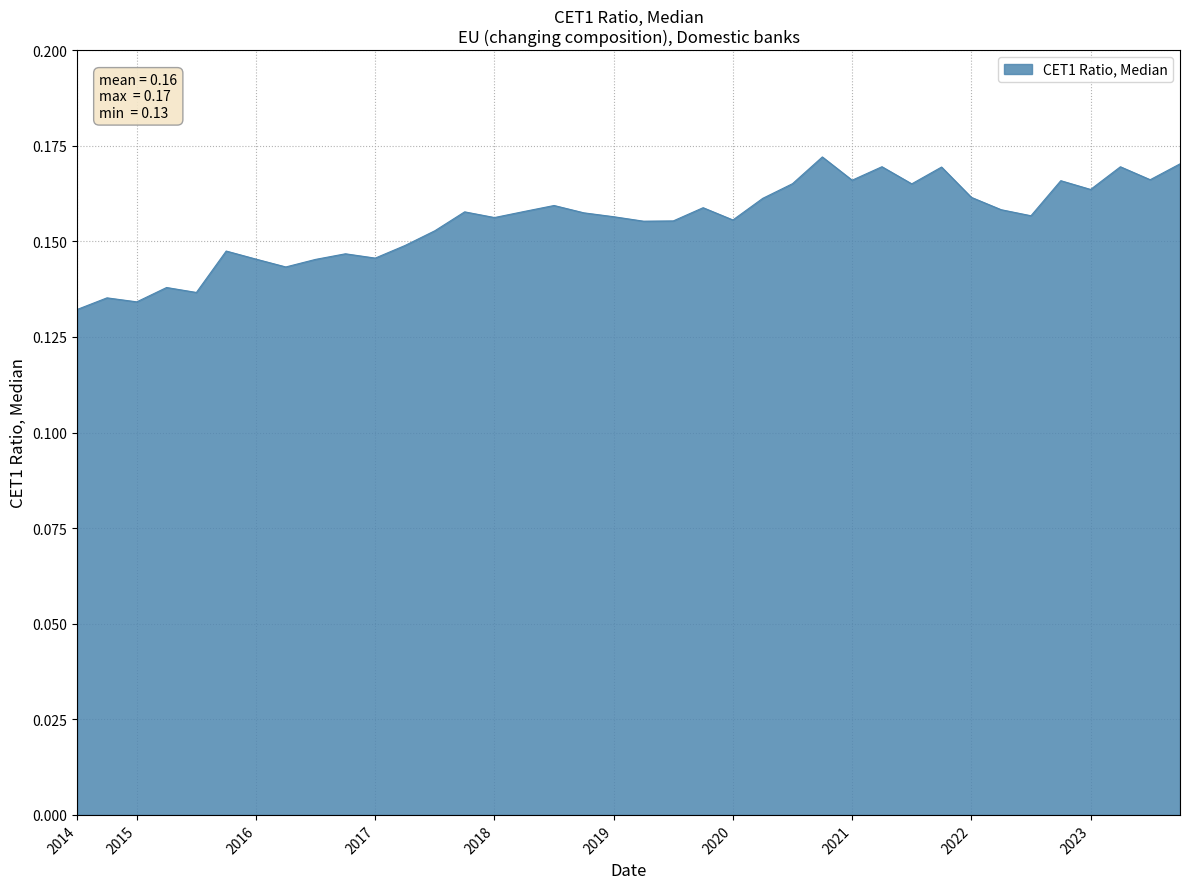

Reading right to left, what are all the values shown in this chart?

0.2	0.2	0.2	0.2	0.2	0.2	0.2	0.2	0.2	0.2	0.2	0.2	0.2	0.2	0.2	0.2	0.2	0.2	0.2	0.2	0.2	0.2	0.2	0.2	0.2	0.2	0.1	0.1	0.1	0.1	0.1	0.1	0.1	0.1	0.1	0.1	0.1	0.1